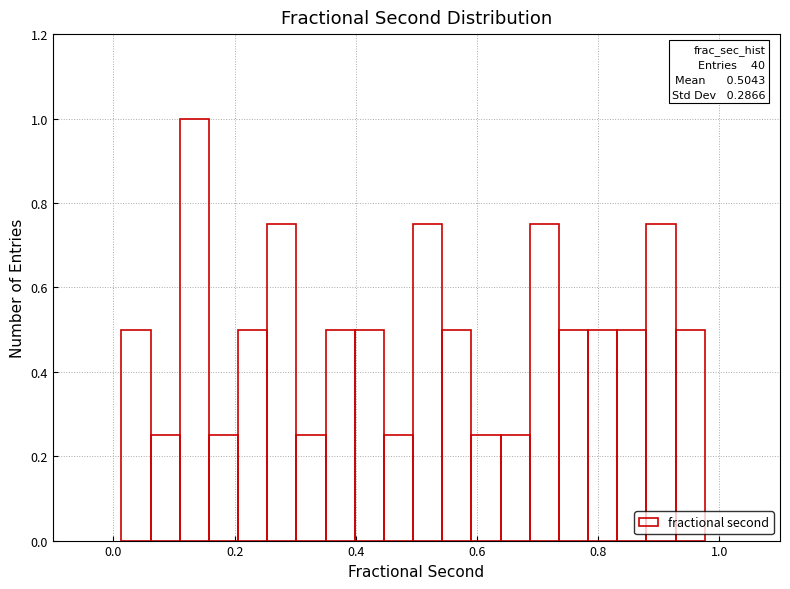

Around what value on the x-axis is the tallest bar? Give the approximate position of its centre, as read against the axis.

0.14